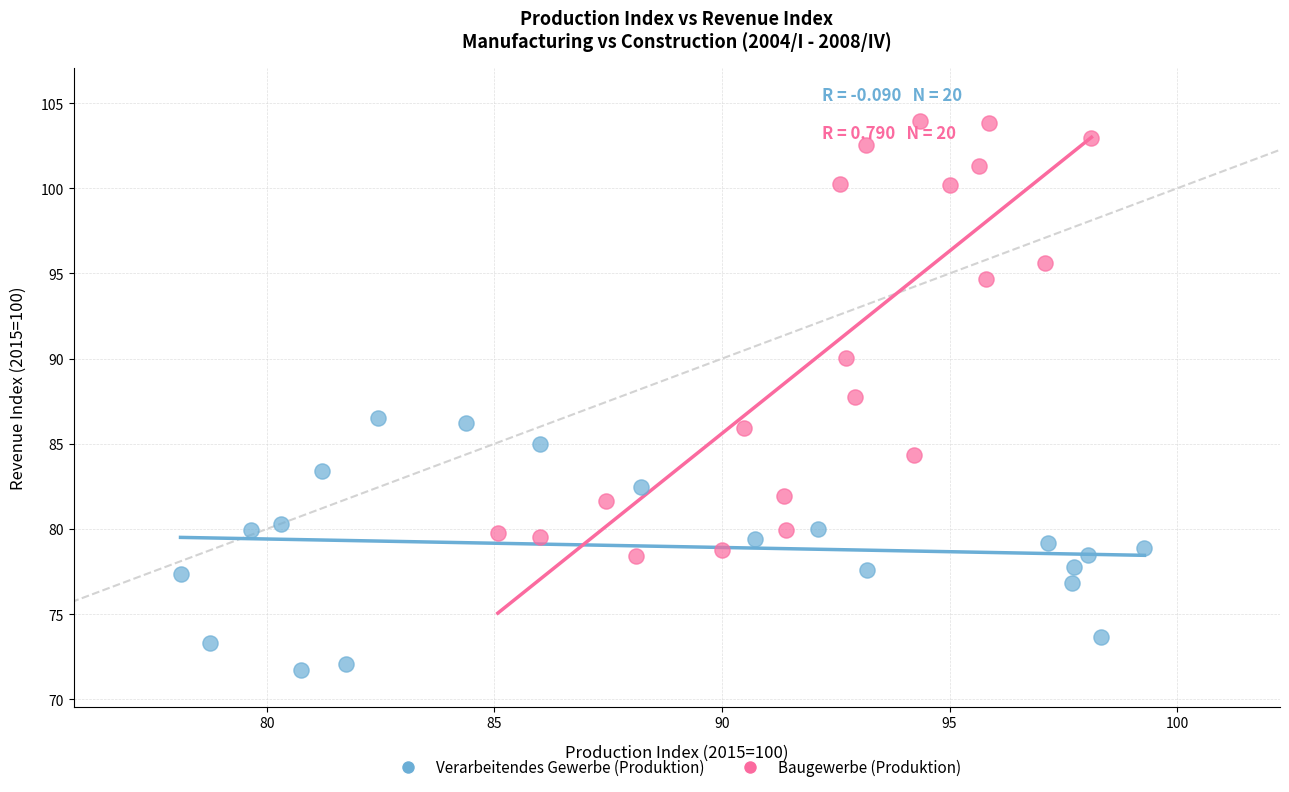

Which series reaches the maximum Y coordinate?

Baugewerbe (Produktion)